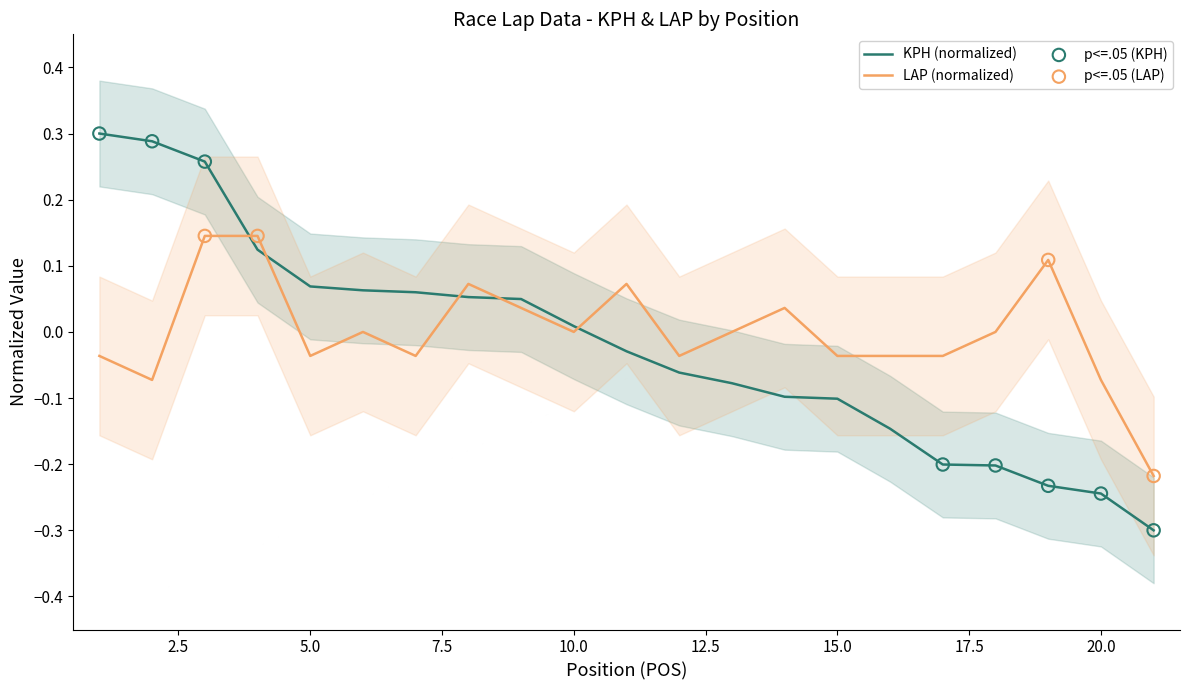

At how many categories does at least one series exceed 0?

13